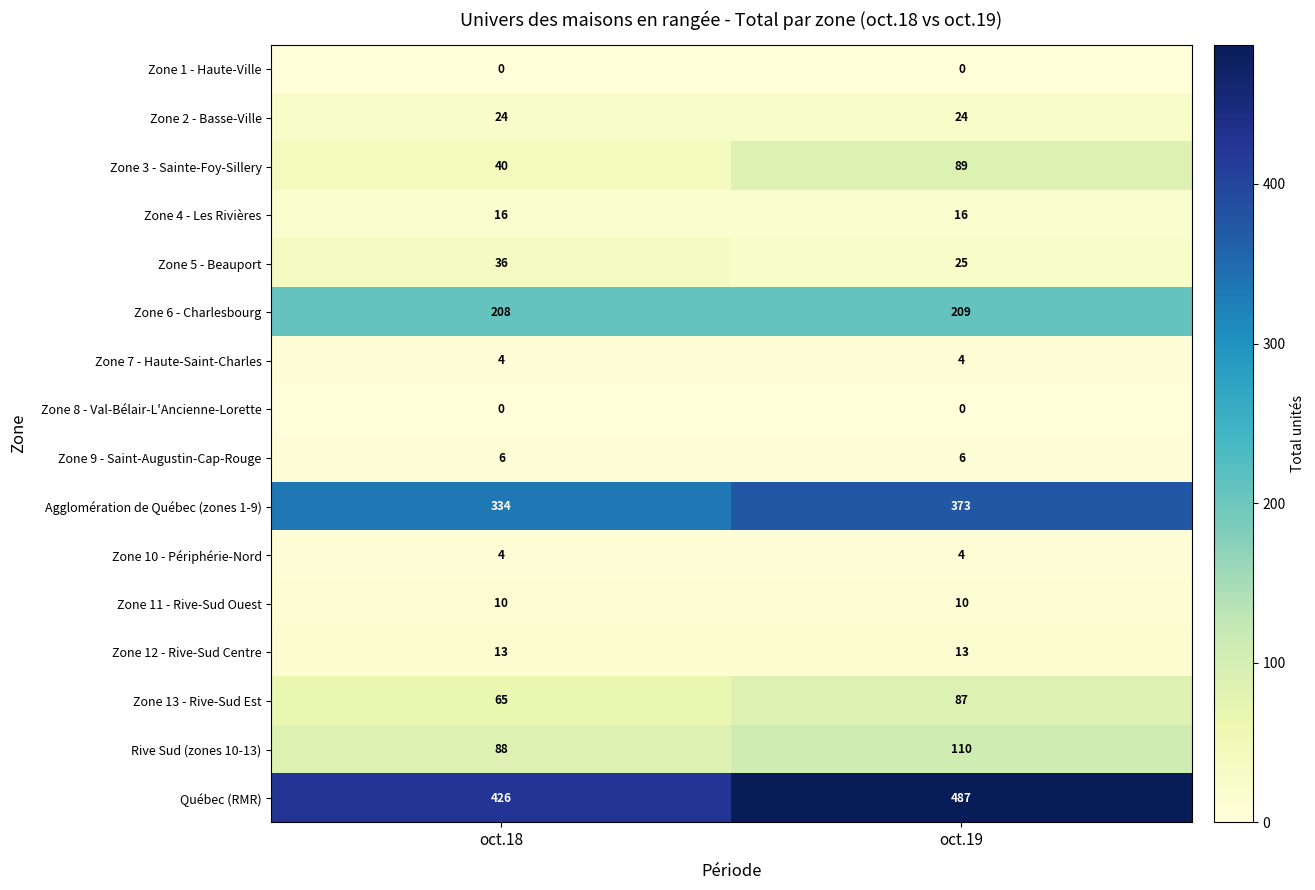

What is the approximate value of Zone 11 - Rive-Sud Ouest at oct.19?

10